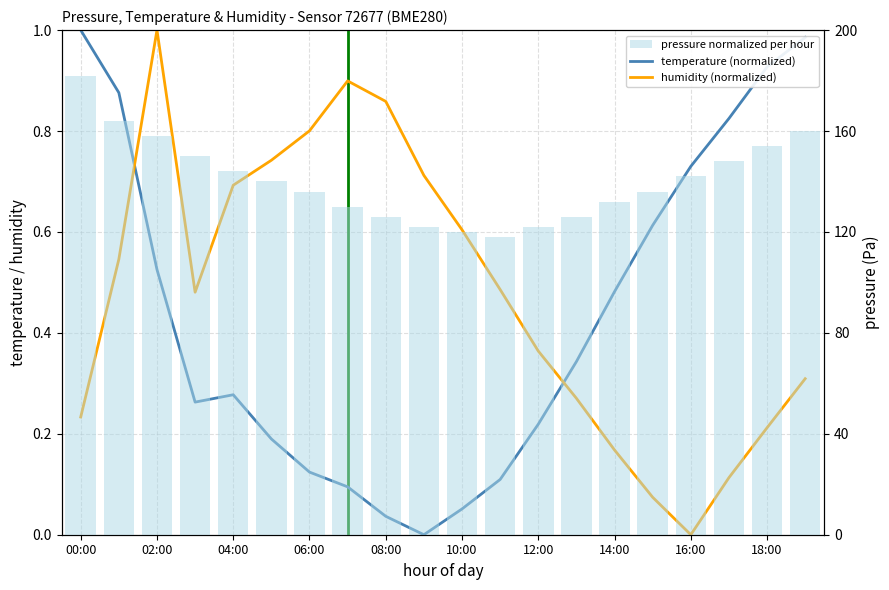

What is the difference between the maximum and minimum values in the temperature (normalized) series?

1.0